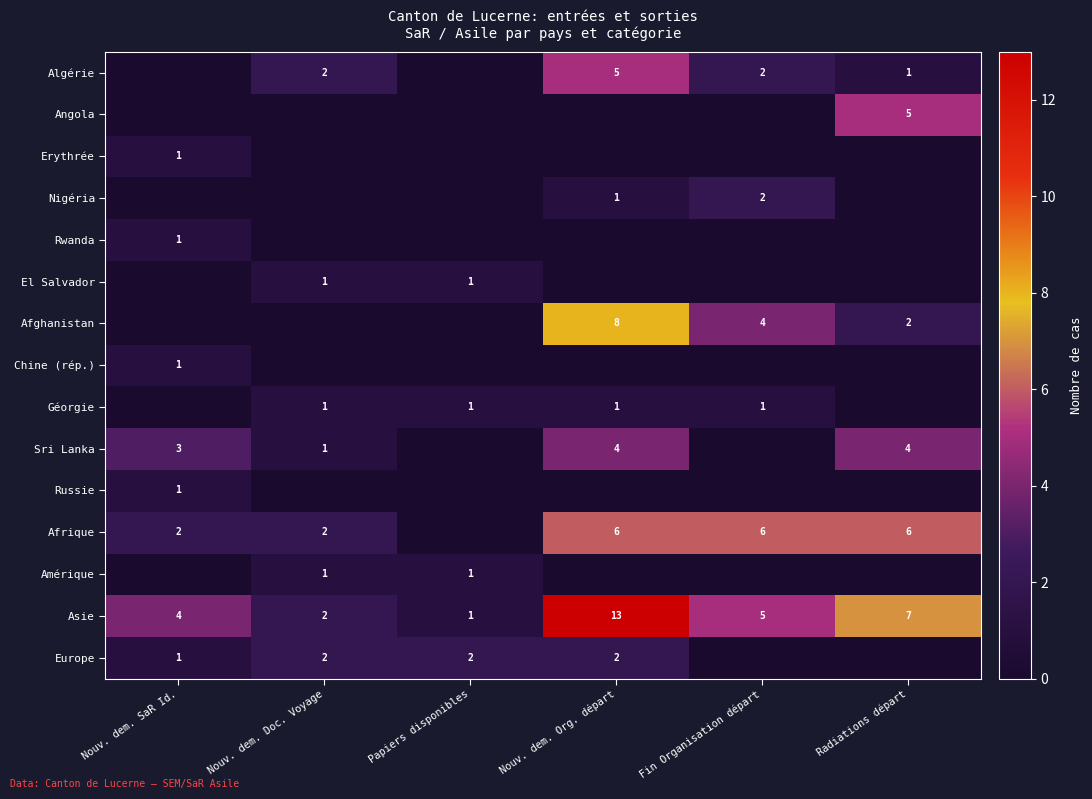

The Nigéria series shows 1 at Nouv. dem. Org. départ. True or false?

True